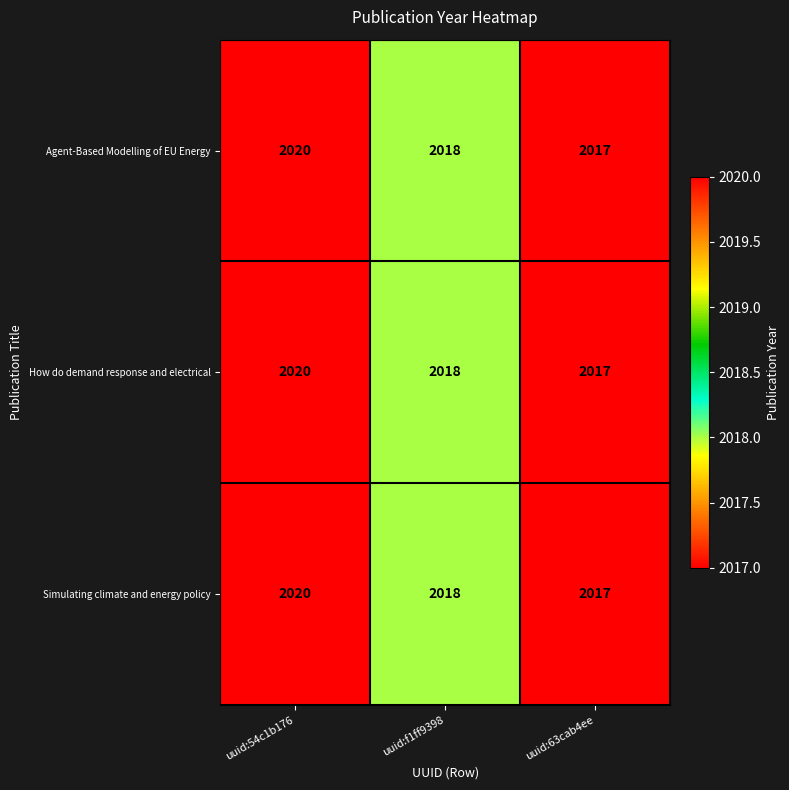

Count the number of categories in the chart.

3